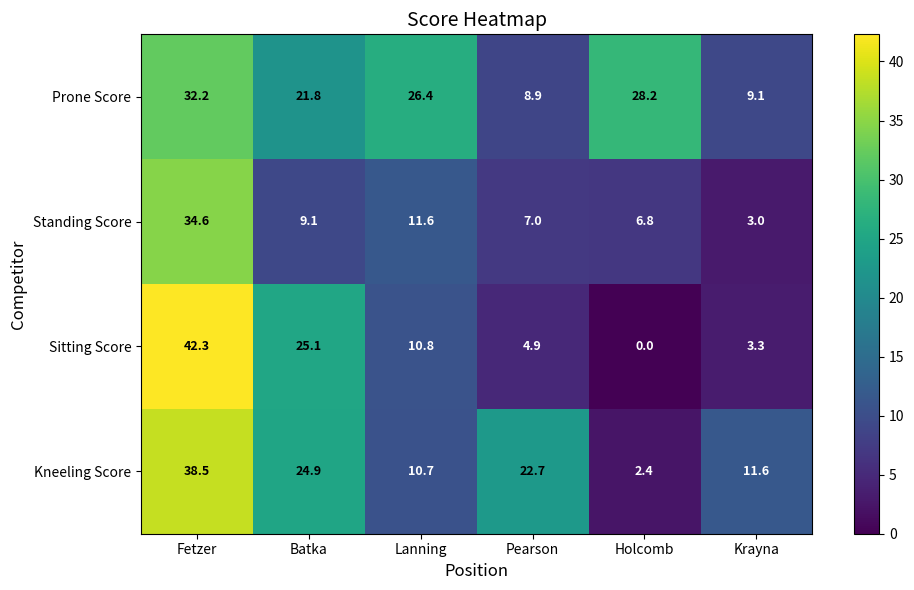

Reading left to right, extract all data points from this chart.

Prone Score: Fetzer=32.2	Batka=21.8	Lanning=26.4	Pearson=8.9	Holcomb=28.2	Krayna=9.1
Standing Score: Fetzer=34.6	Batka=9.1	Lanning=11.6	Pearson=7.0	Holcomb=6.8	Krayna=3.0
Sitting Score: Fetzer=42.3	Batka=25.1	Lanning=10.8	Pearson=4.9	Holcomb=0.0	Krayna=3.3
Kneeling Score: Fetzer=38.5	Batka=24.9	Lanning=10.7	Pearson=22.7	Holcomb=2.4	Krayna=11.6